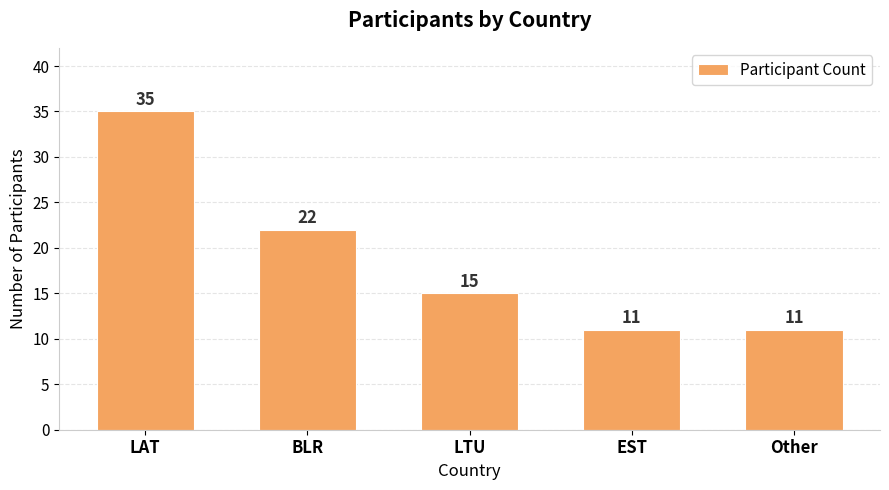

True or false: the data shows 22 at BLR.

True